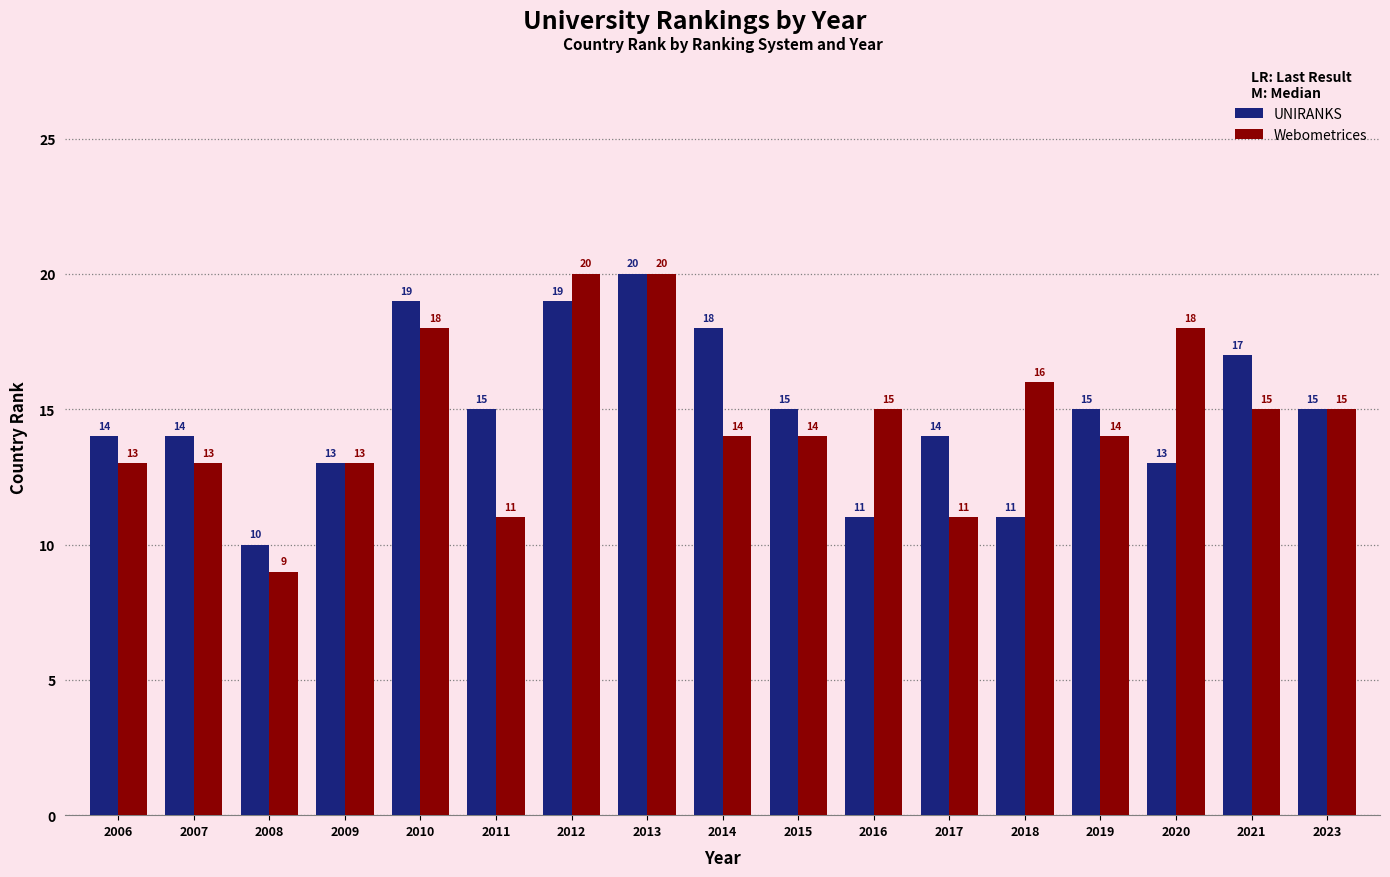

The Webometrices series shows 4 at 2006. True or false?

False